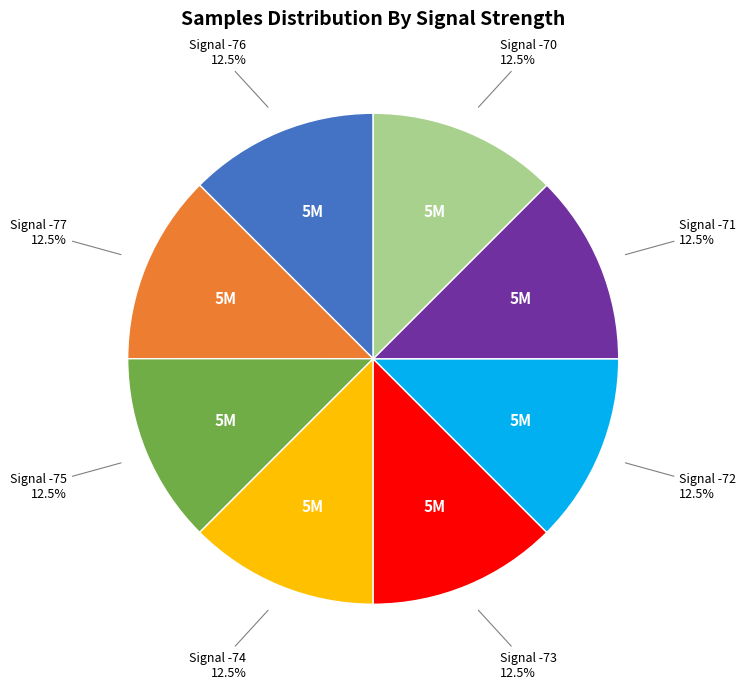

Does any single category account for the majority?

No